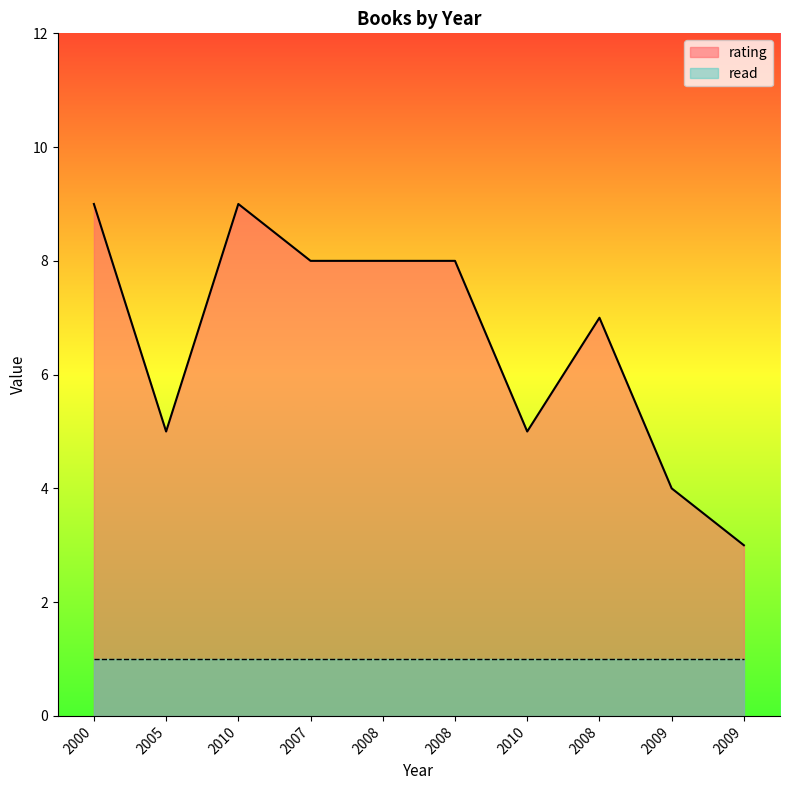

What is the difference between the values at 2008 and 2010?

1